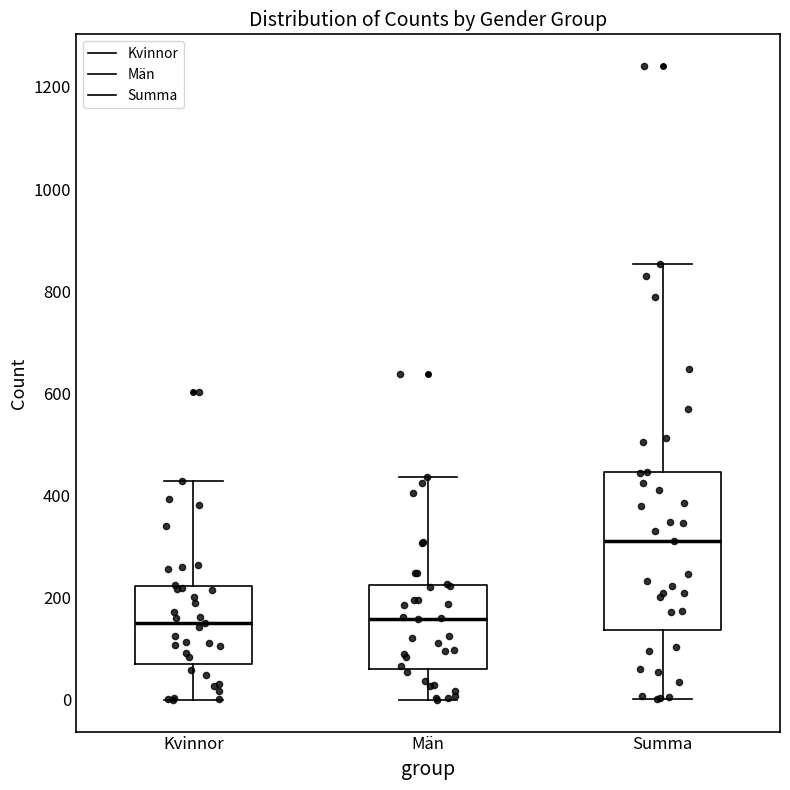

Which box is the tallest, from its lower edge to its upper edge?

Summa